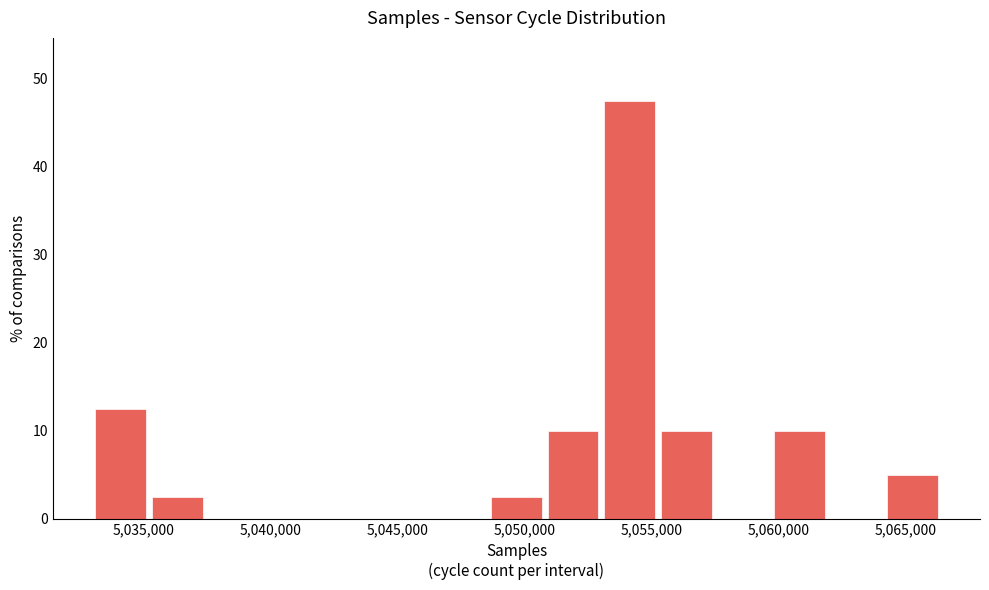

Which range on the x-axis has the tallest bar?

5053000 to 5055500